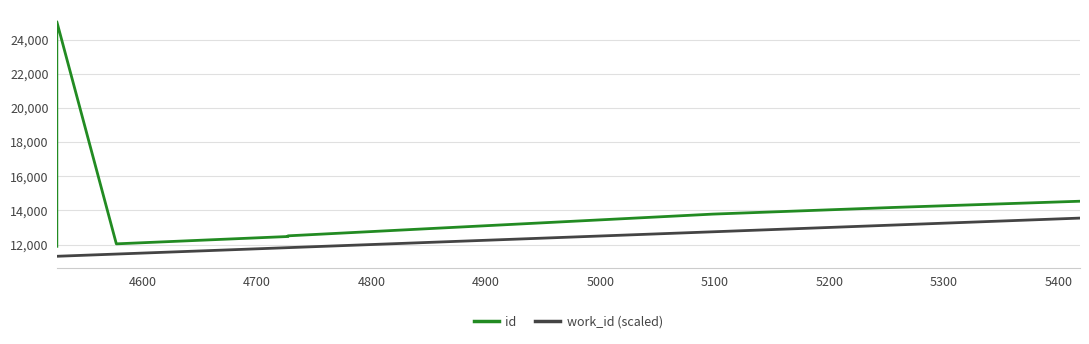

Is it true that id equals 21051.8 at 5100?

False